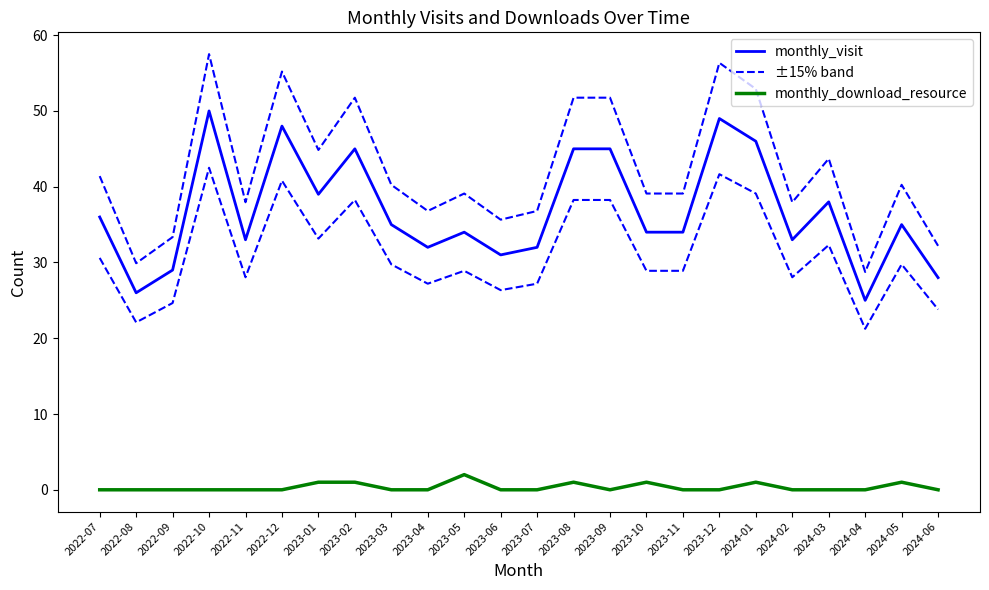

What position from the left is 2023-08?

14